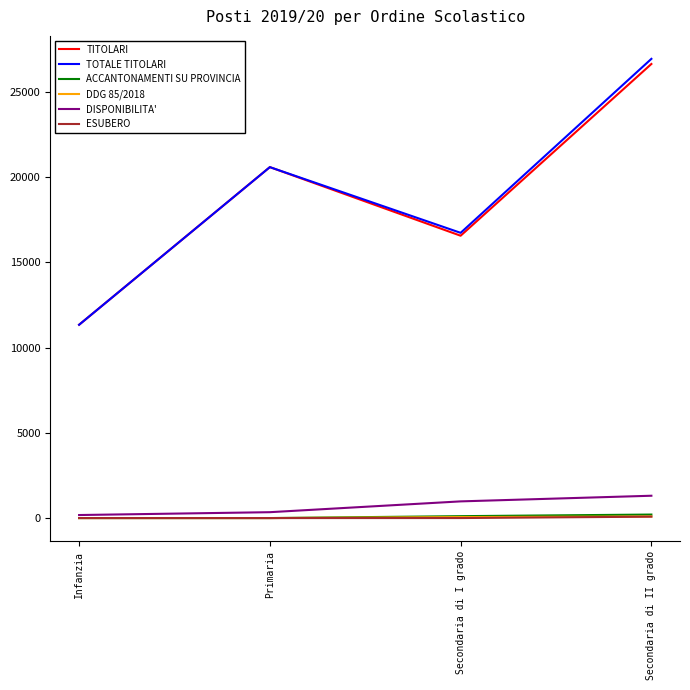

At which category is the sum across all series the highest?

Secondaria di II grado